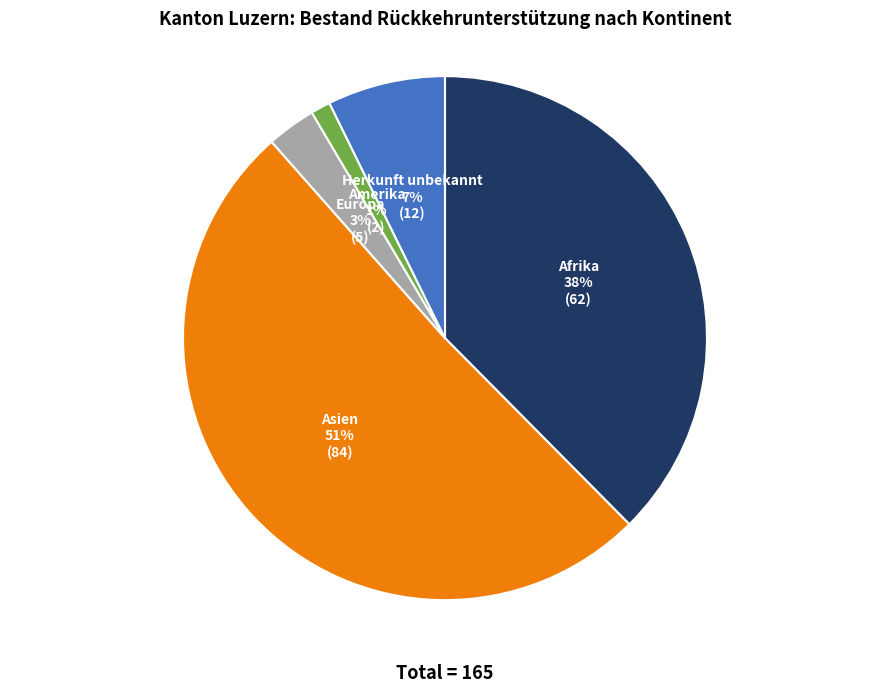

To the nearest percent, what is the average slice percentage?

20%